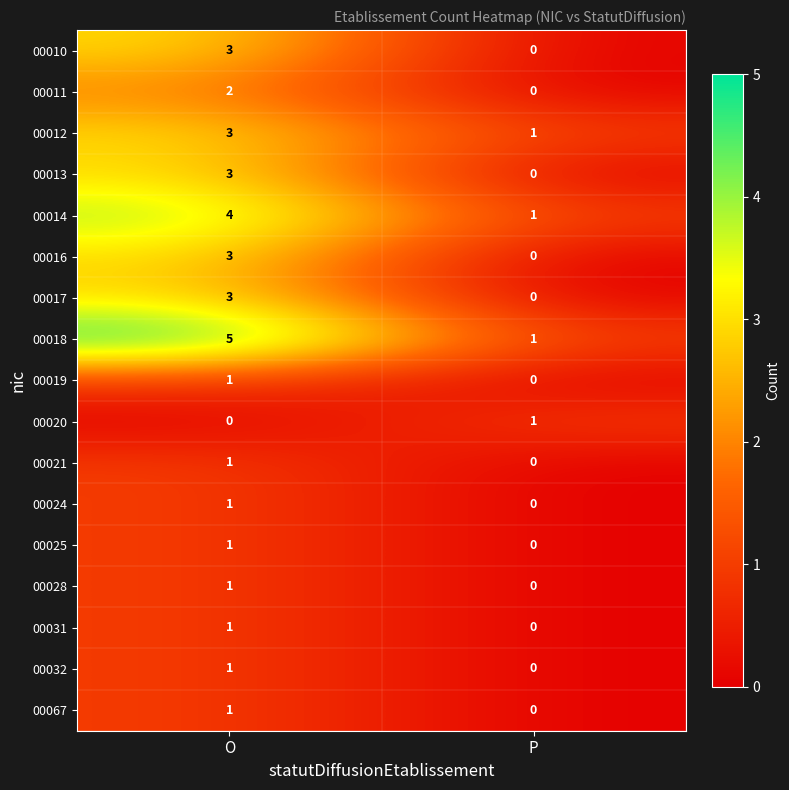

What is the difference between the maximum and minimum values in the 00018 series?

4